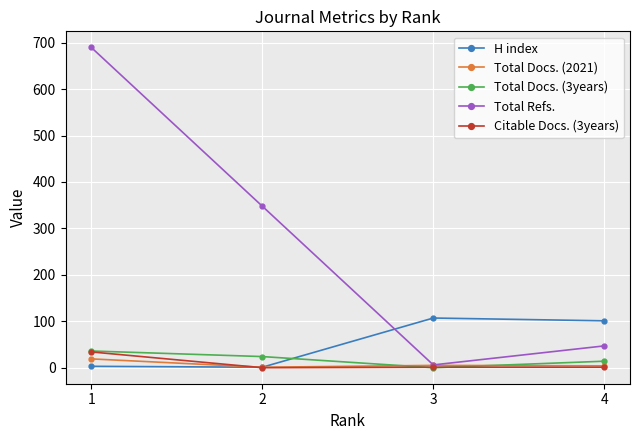

What are all the series names shown in the legend?

H index, Total Docs. (2021), Total Docs. (3years), Total Refs., Citable Docs. (3years)